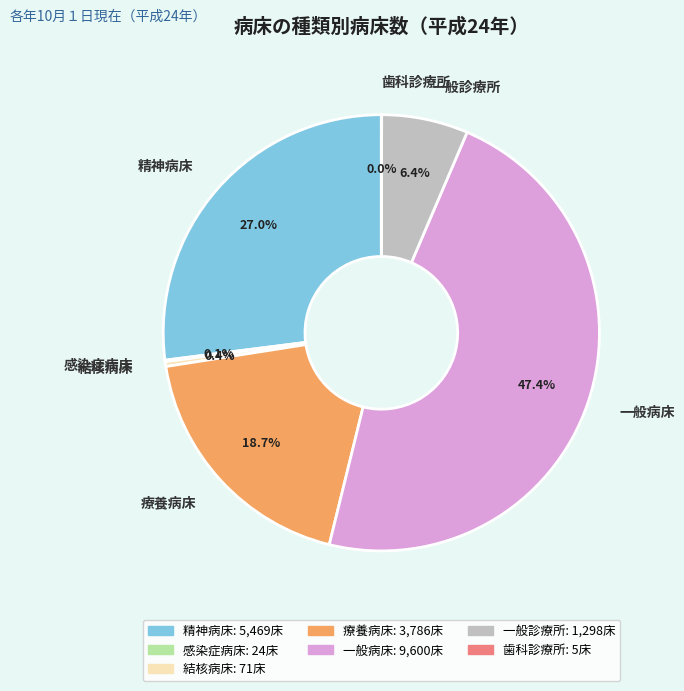

What is the ratio of the value at 一般病床 to the value at 精神病床?

1.8